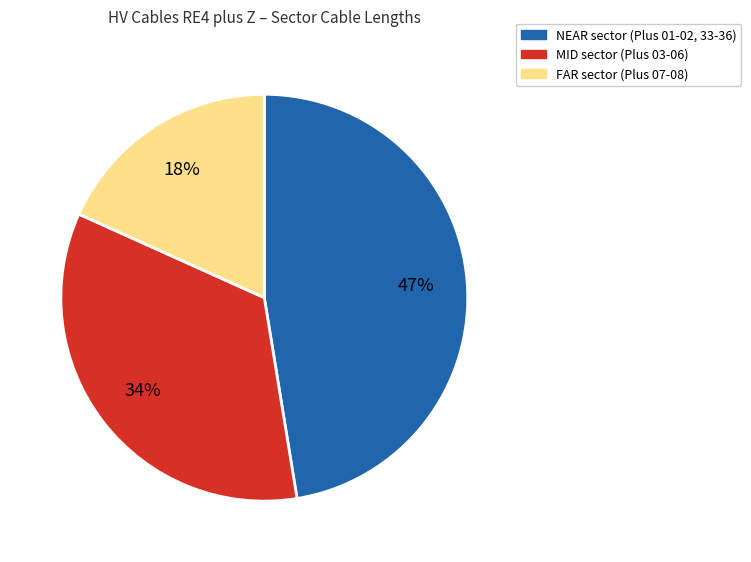

To the nearest percent, what is the combined percentage of NEAR sector (Plus 01-02, 33-36) and MID sector (Plus 03-06)?

82%